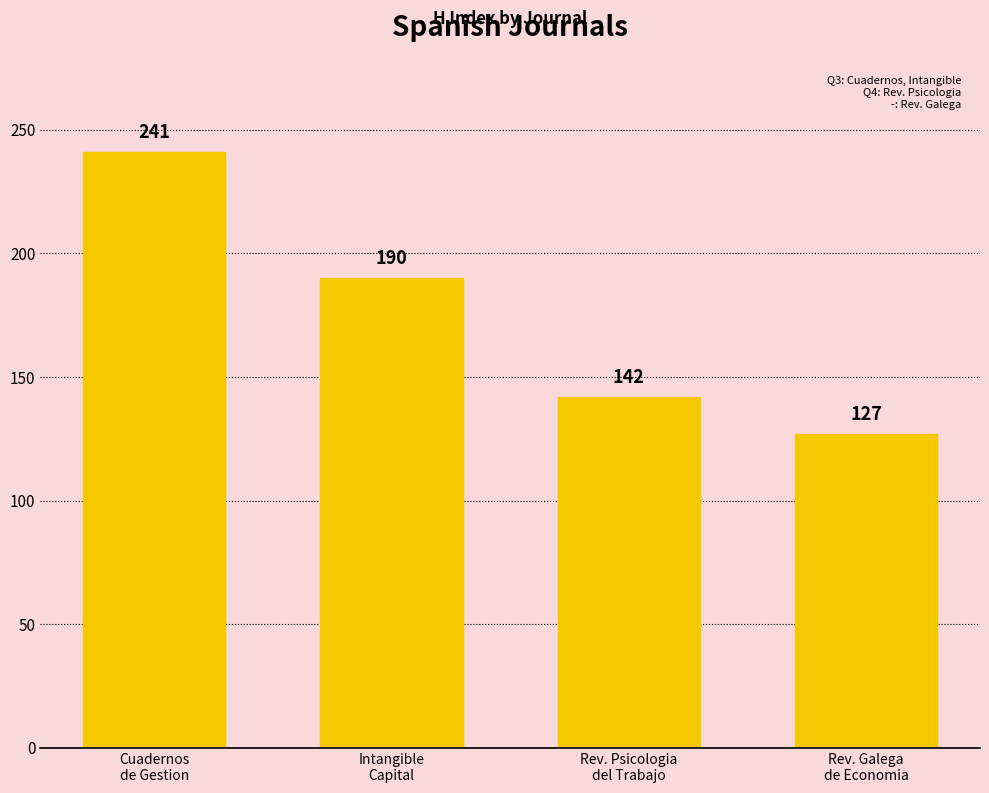

What is the label of the 1st bar from the left?

Cuadernos
de Gestion